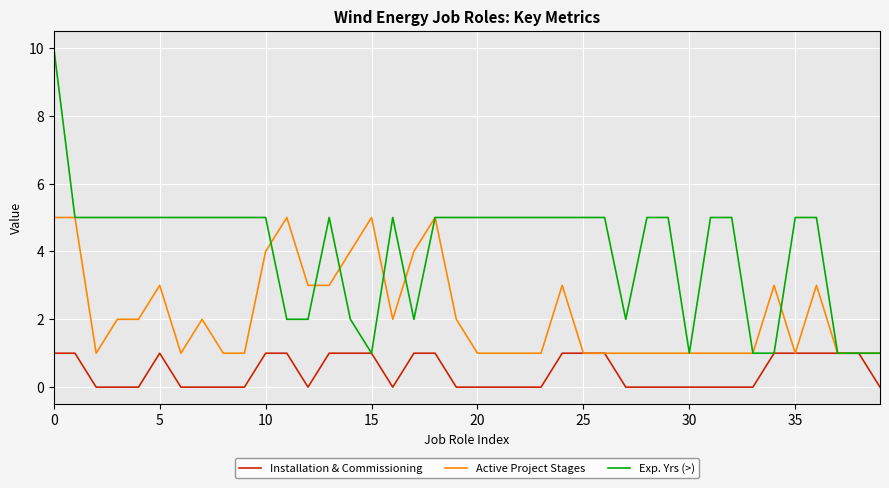

Rank the series by their average value, from lowest to highest.

Installation & Commissioning, Active Project Stages, Exp. Yrs (>)